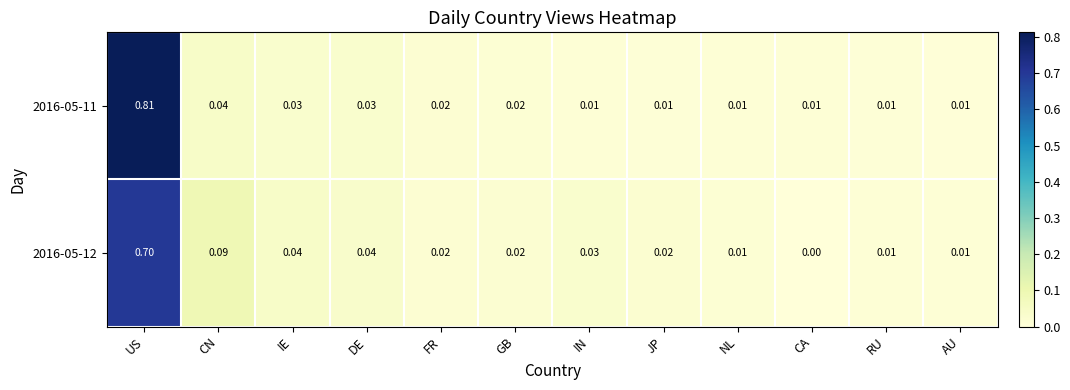

At which label does 2016-05-12 reach its minimum?

CA